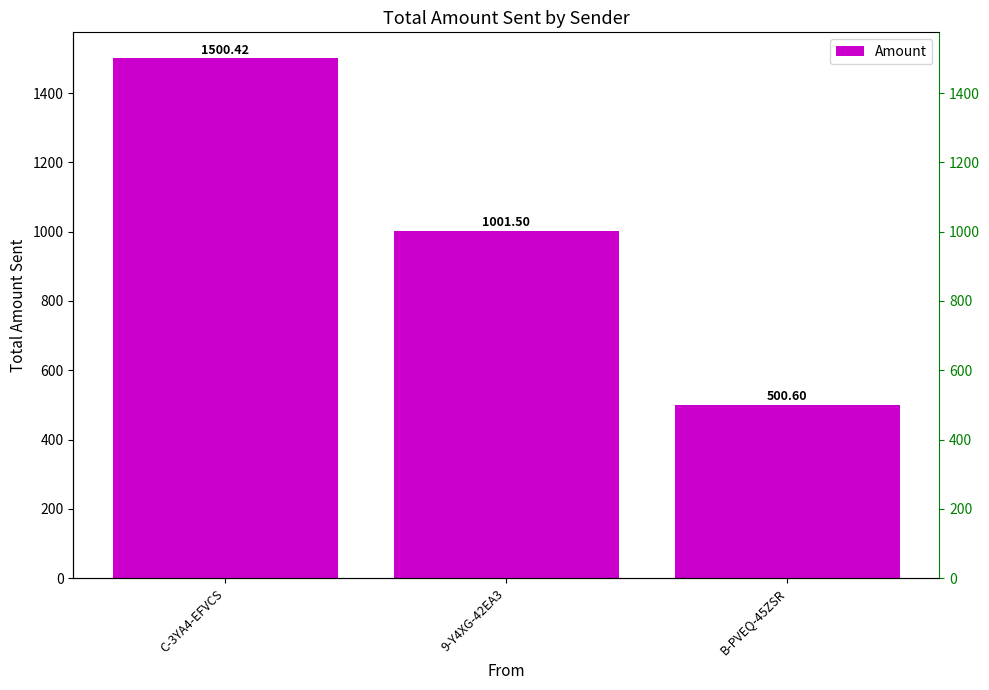

Are the bars grouped side by side (vs. stacked)?

No